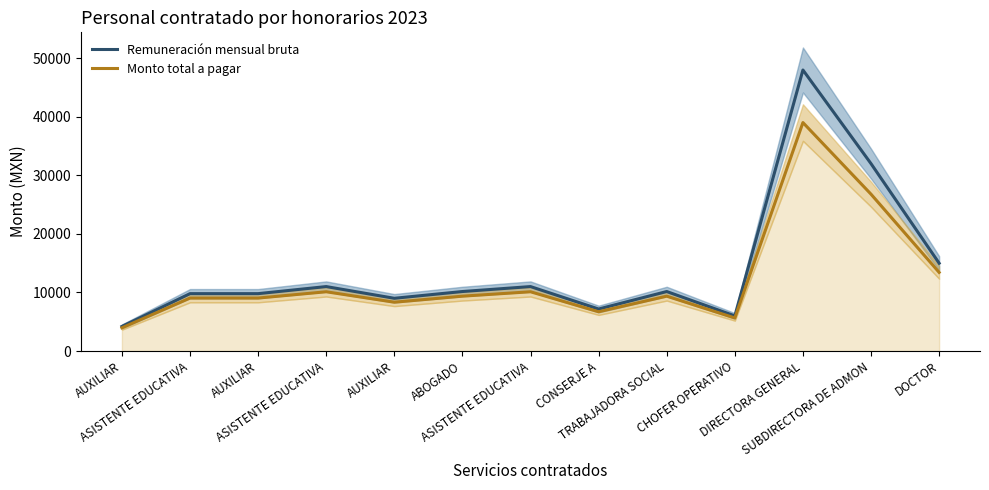

What is the sum of all Remuneración mensual bruta values?

183337.0